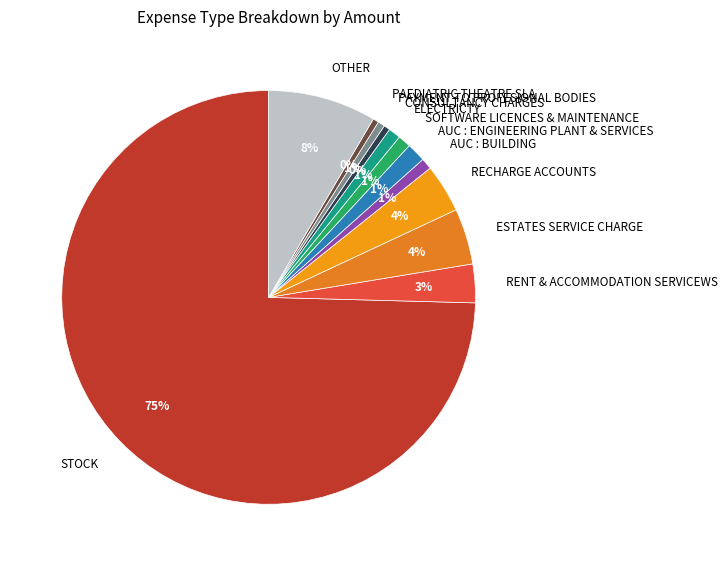

Count the number of slices in the pie.

12